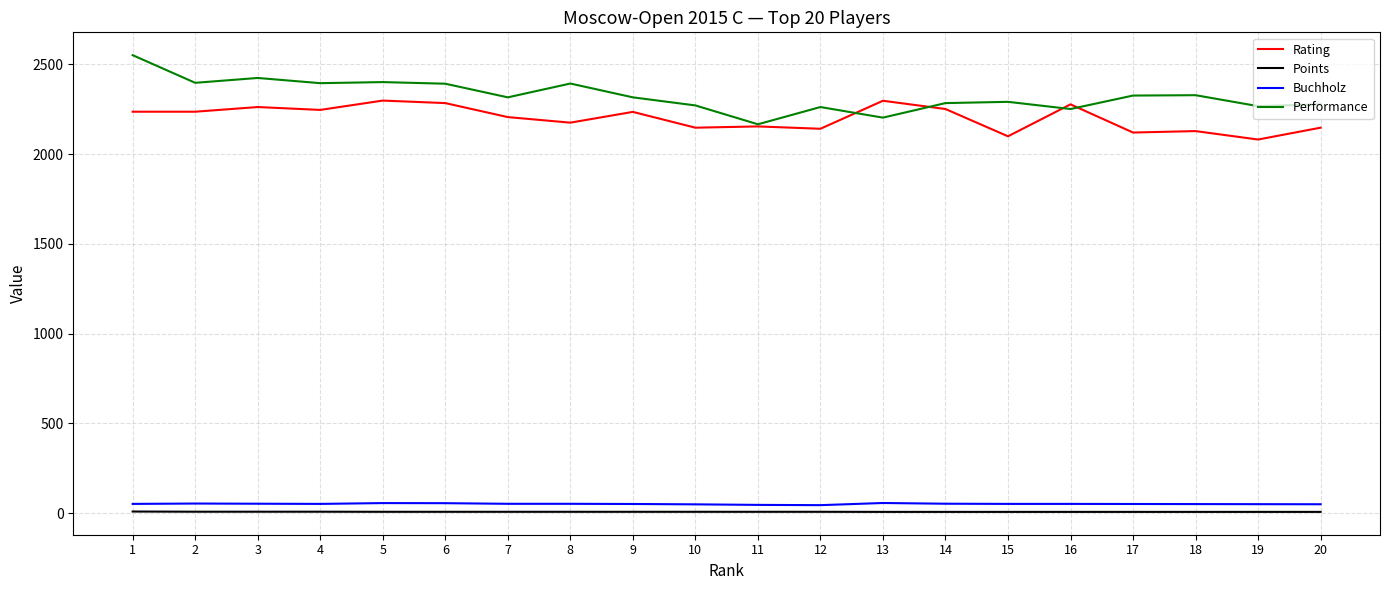

What is the average value of the Performance series?

2325.6